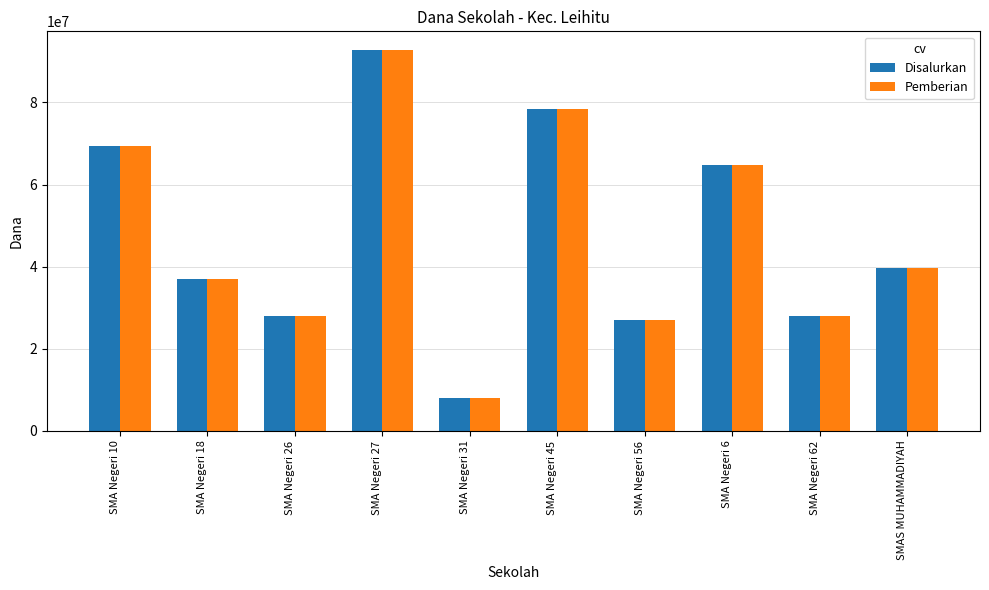

At which category is the sum across all series the highest?

SMA Negeri 27